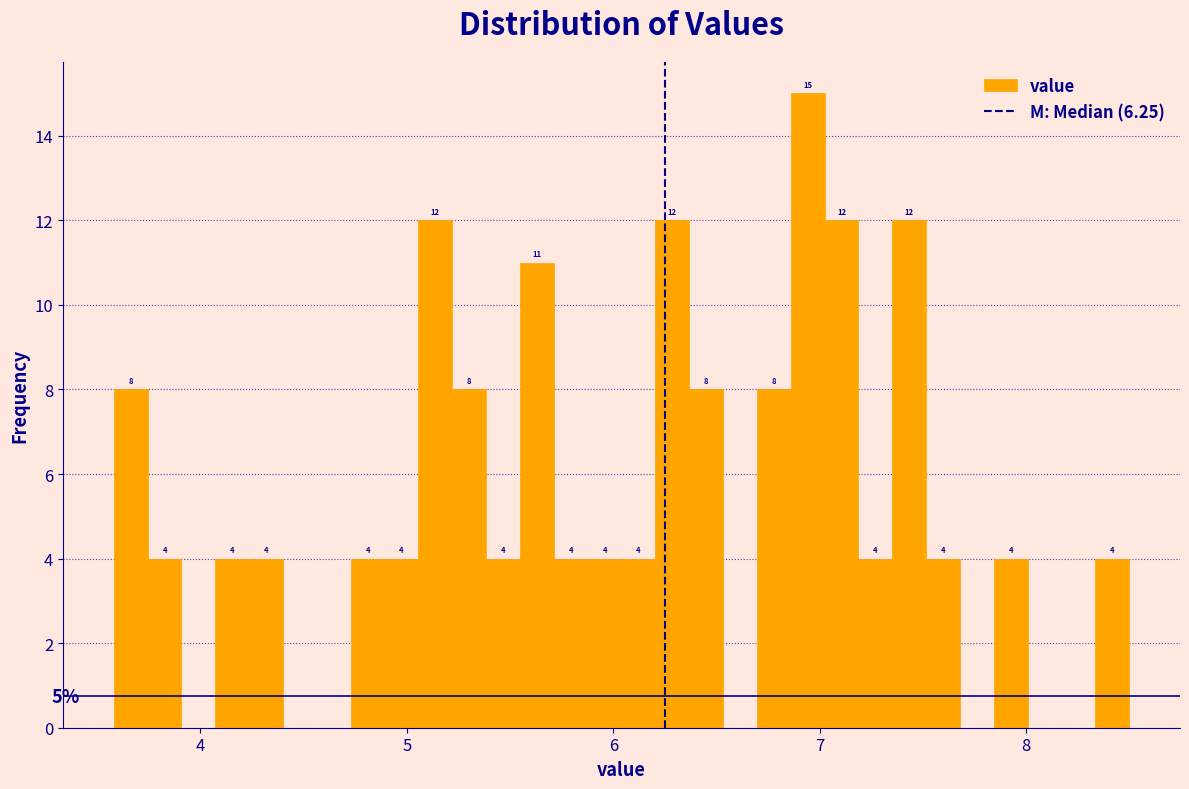

Read against the x-axis, roughly where is the centre of the tallest bar?

6.9